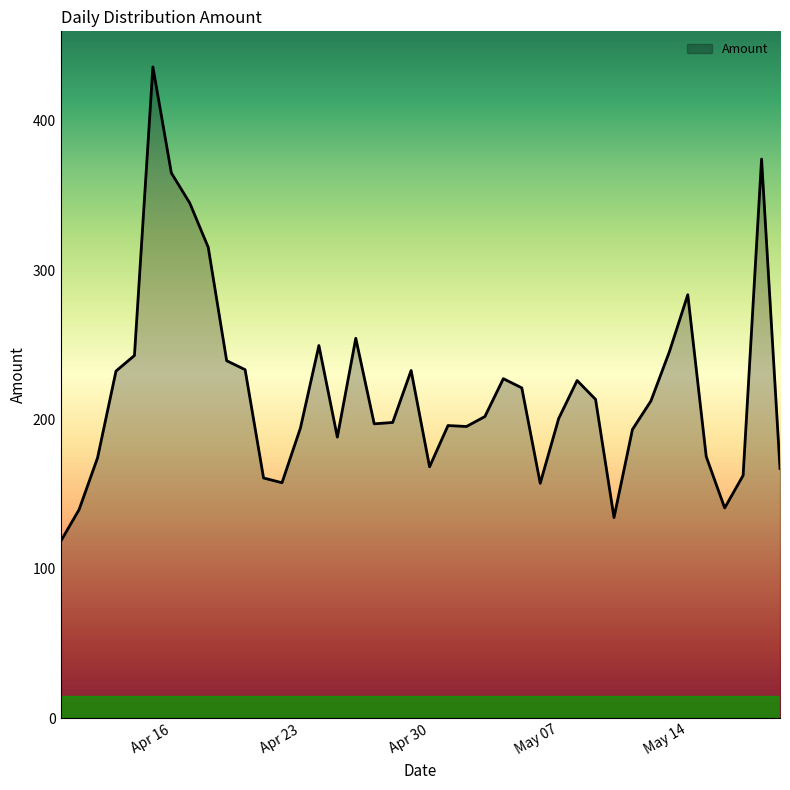

What is the difference between the maximum and minimum values?

317.8